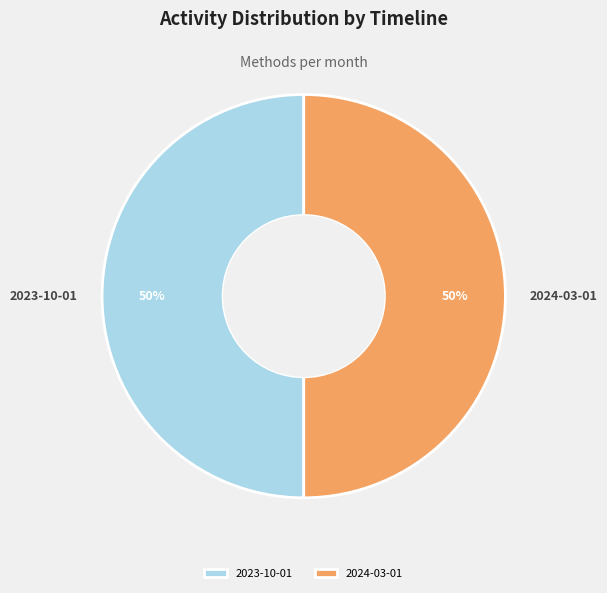

Is it true that 2024-03-01 is 37% of the pie?

False